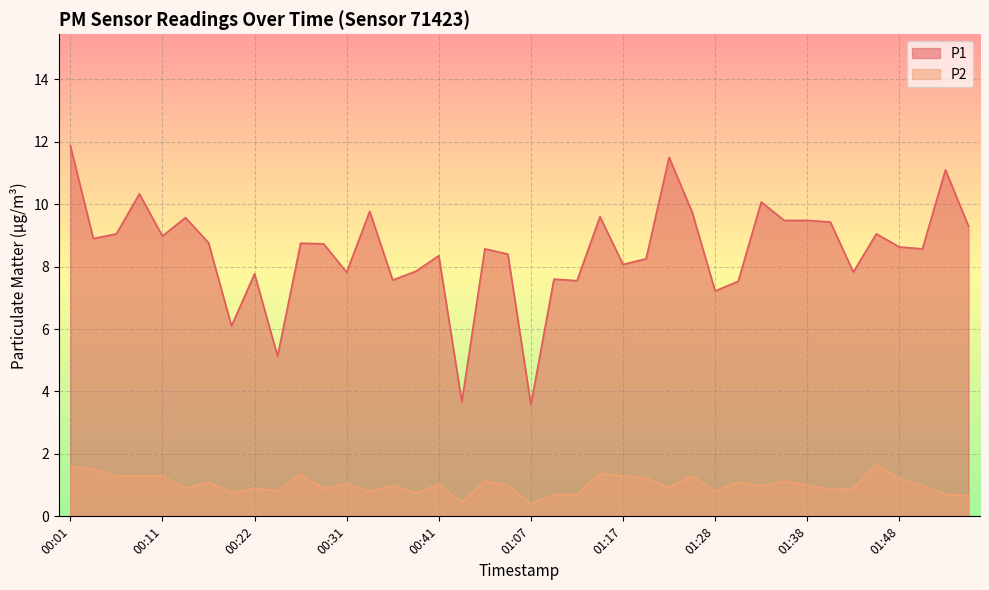

The value of P2 at 01:25 is 0.8. True or false?

False